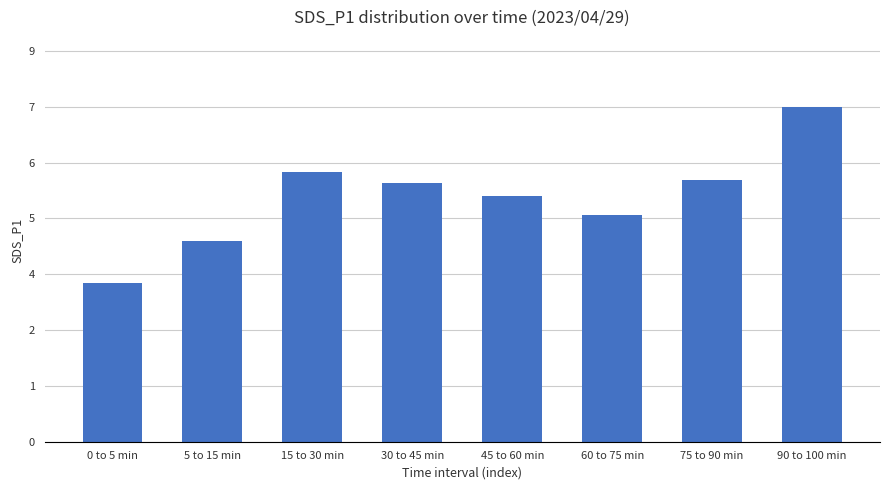

Which label corresponds to the smallest value in the chart?

0 to 5 min